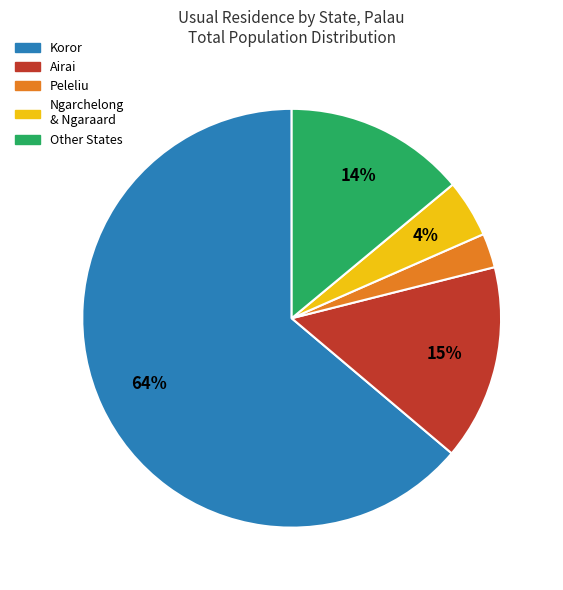

To the nearest percent, what is the average slice percentage?

20%